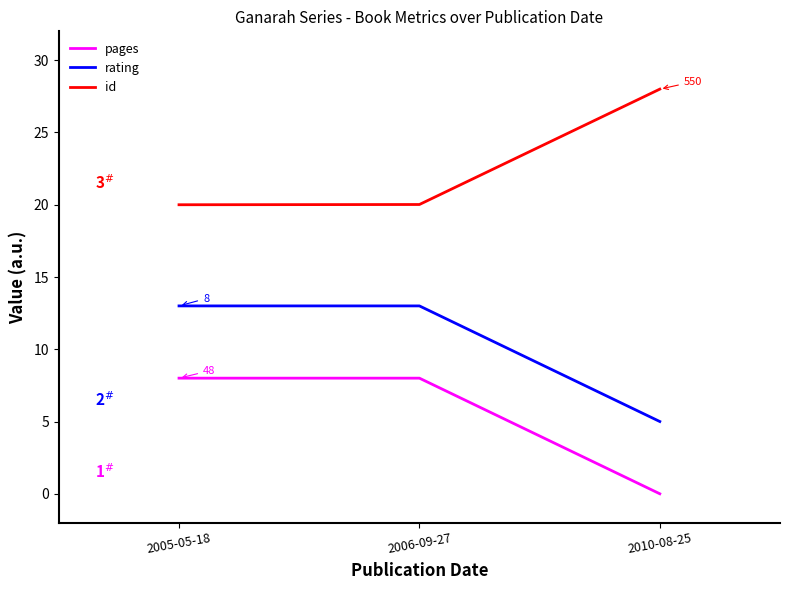

What position from the left is 2010-08-25?

3